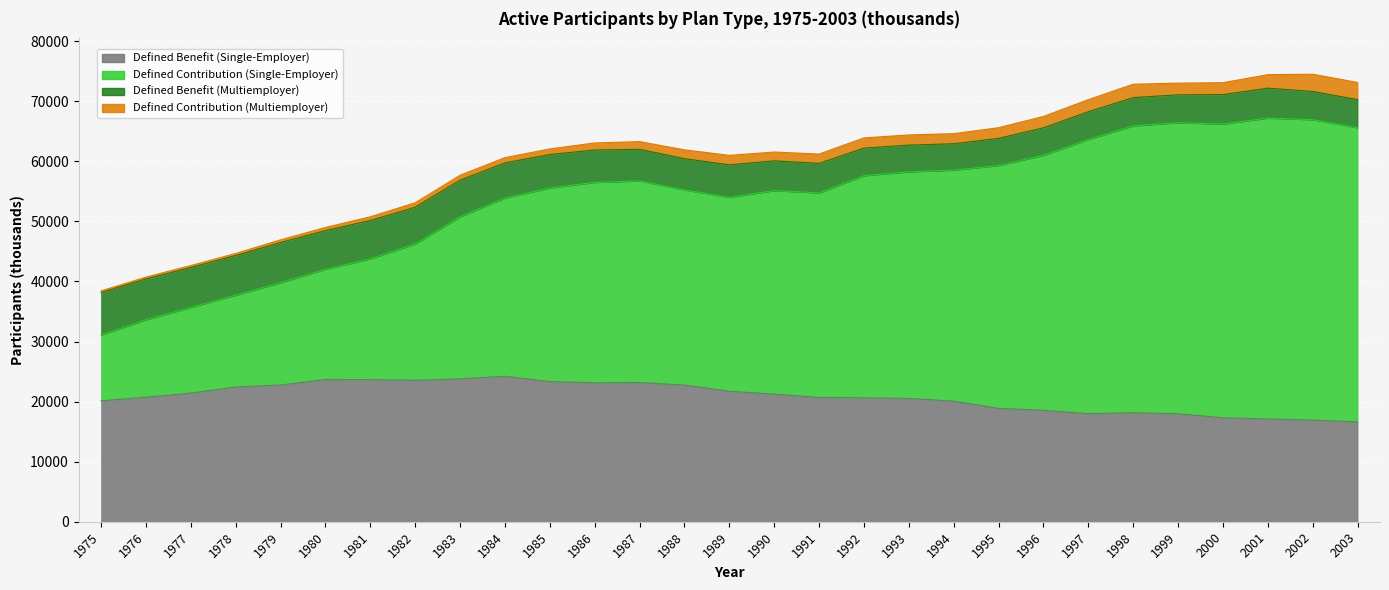

Rank the categories by Defined Contribution (Single-Employer) value from highest to lowest.

2002, 2001, 2003, 2000, 1999, 1998, 1997, 1996, 1995, 1994, 1993, 1992, 1987, 1986, 1985, 1988, 1990, 1991, 1989, 1984, 1983, 1982, 1981, 1980, 1979, 1978, 1977, 1976, 1975